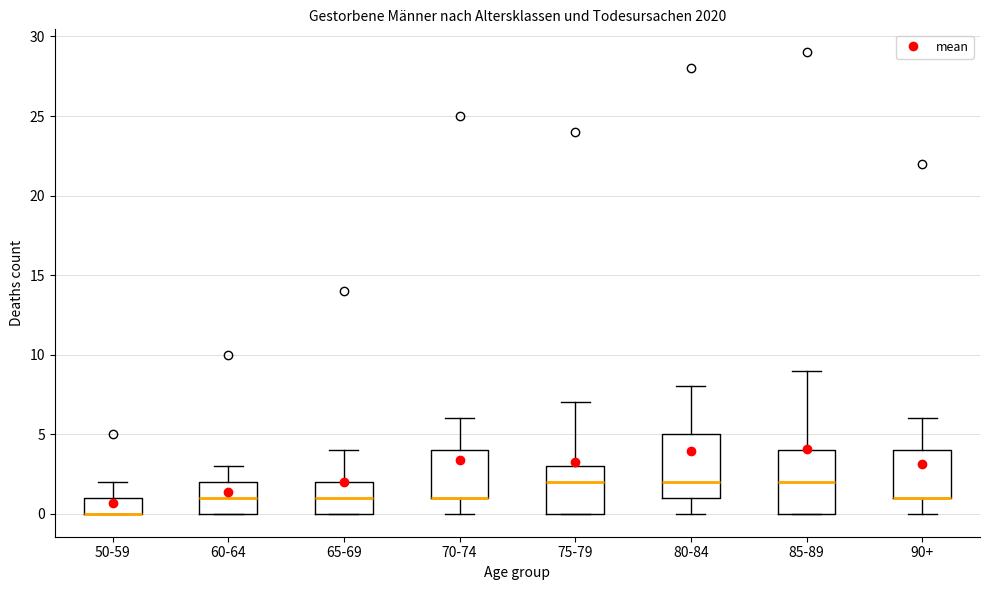

Where does the upper whisker of the box for 85-89 end on the y-axis? The values are not printed on the chart, so give them approximately, as read against the axis.

9